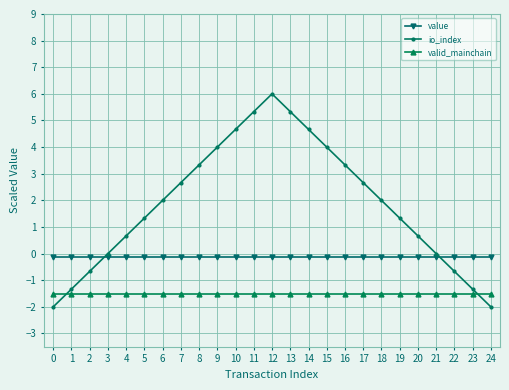

What is the maximum value for io_index?

6.0